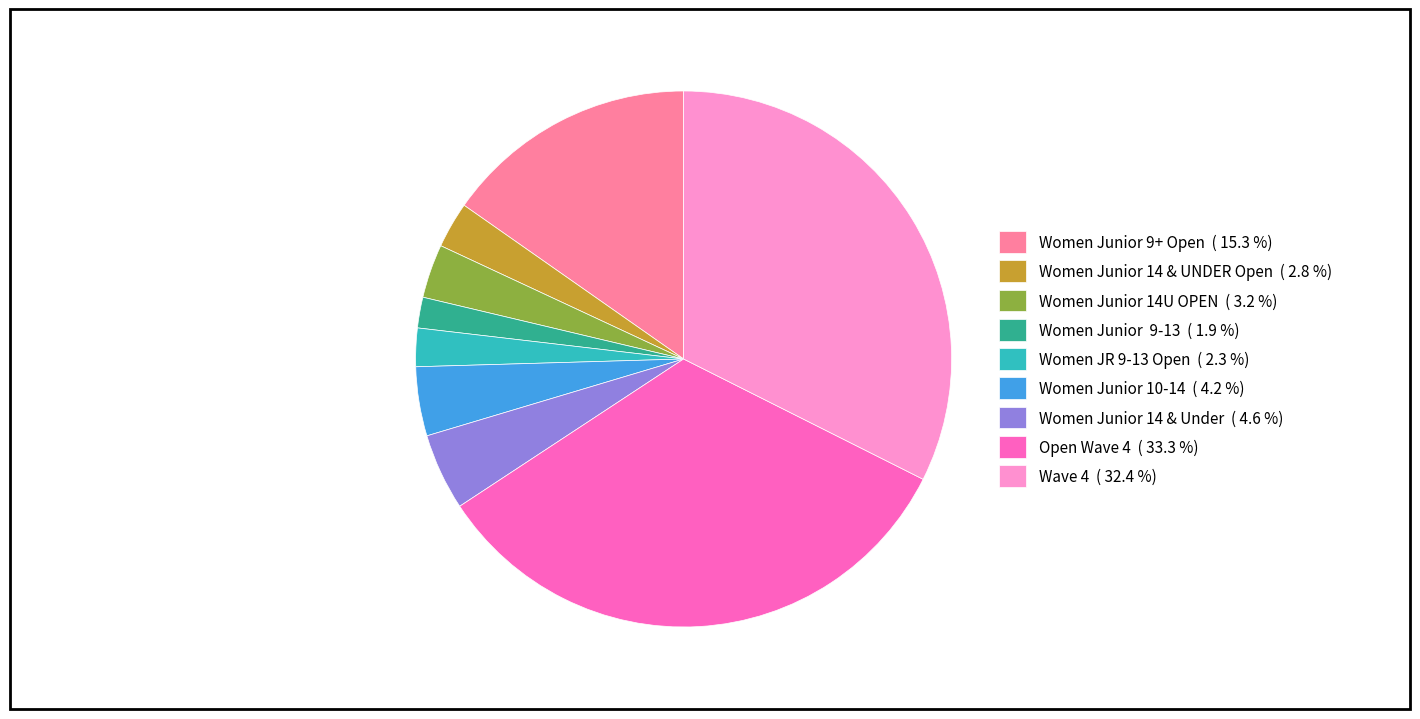

Approximately how many times larger is the value at Women Junior 9+ Open ( 15.3 %) compared to Women Junior 10-14 ( 4.2 %)?

3.7